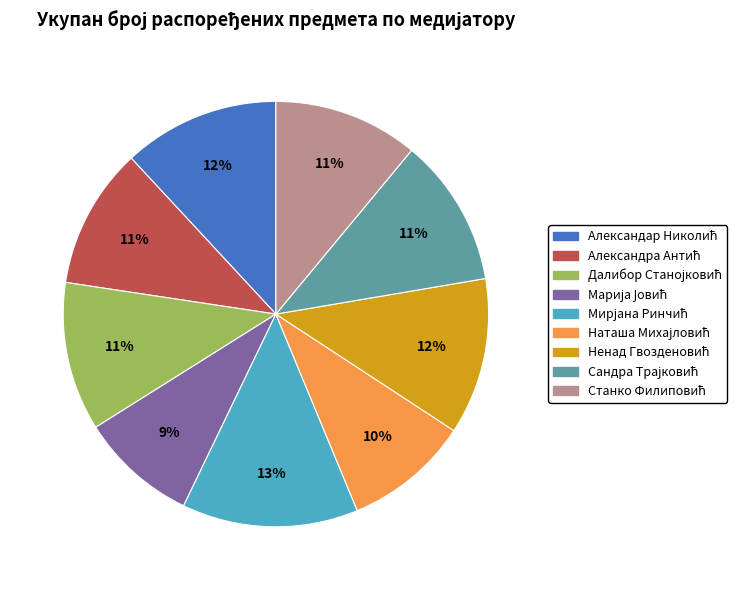

Is there any slice that represents more than half of the pie?

No